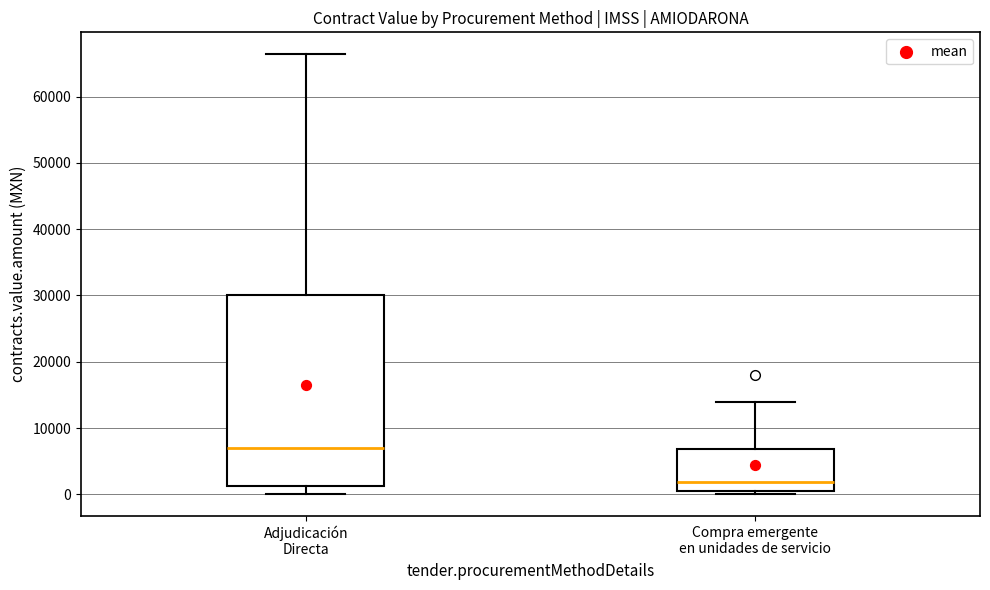

Reading left to right, read every box against the y-axis: the position of its median line, the range the box covers, and the ends of its whiskers. The values are not printed on the chart, so give them approximately, as read against the axis.

Adjudicación Directa: median 7000, box 1000 to 30000, whiskers 0 to 66000
Compra emergente en unidades de servicio: median 2000, box 1000 to 7000, whiskers 0 to 14000